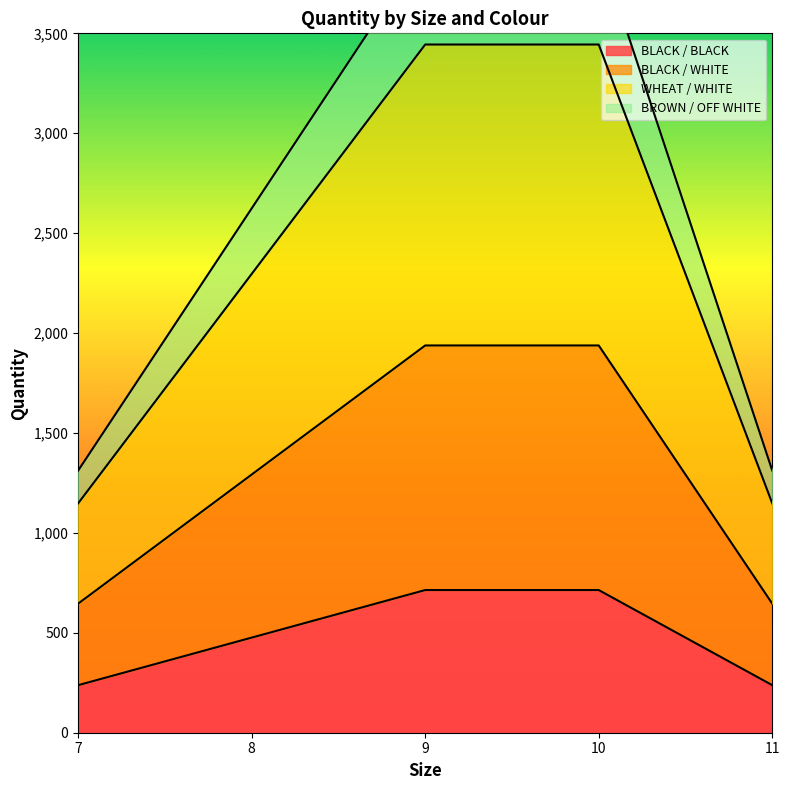

Which series changed the most between 8 and 9?

BROWN / OFF WHITE